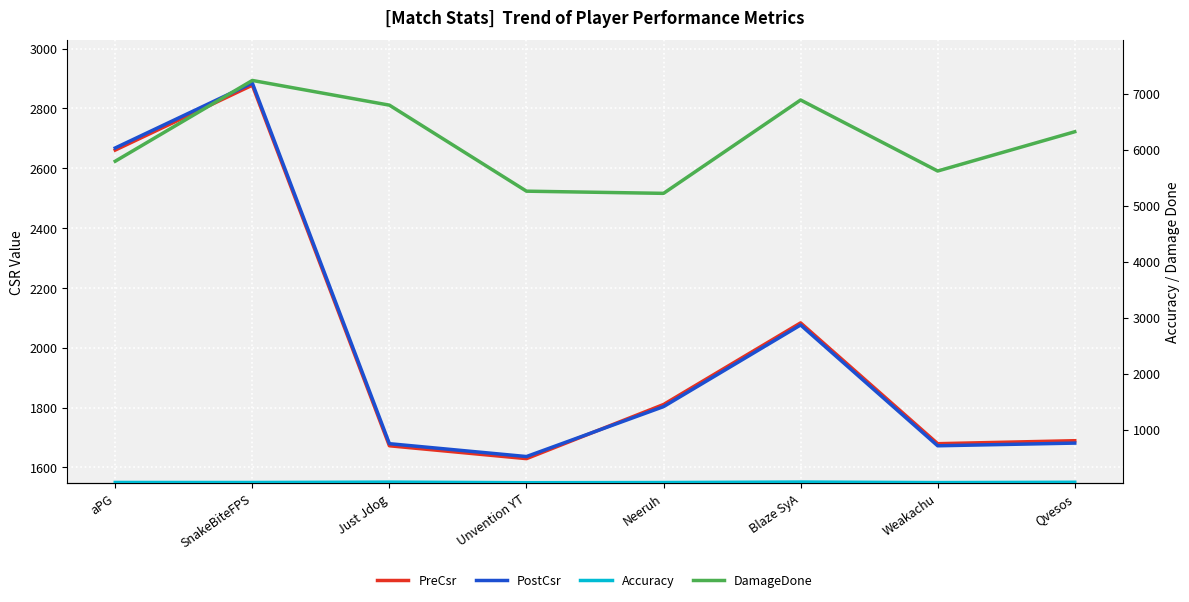

At which category does DamageDone reach its first local valley?

Neeruh